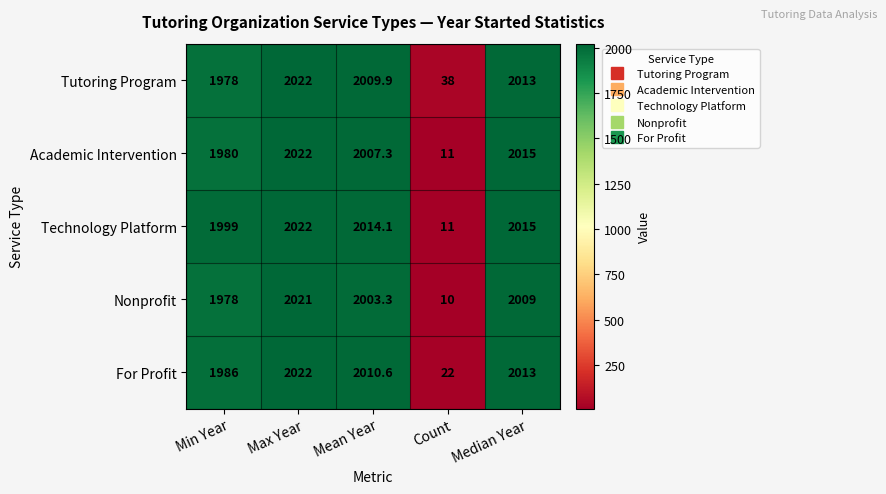

The For Profit series shows 2013.0 at Median Year. True or false?

True